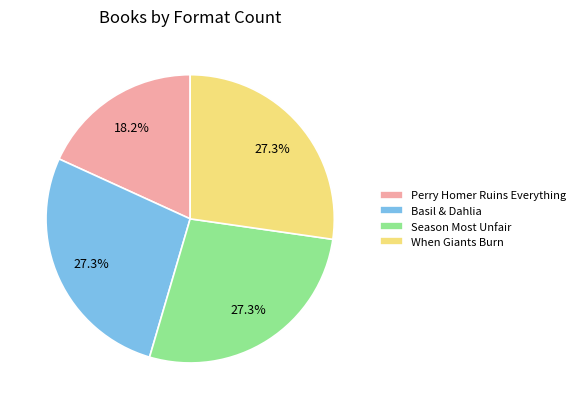

To the nearest percent, what is the combined percentage of When Giants Burn and Season Most Unfair?

55%